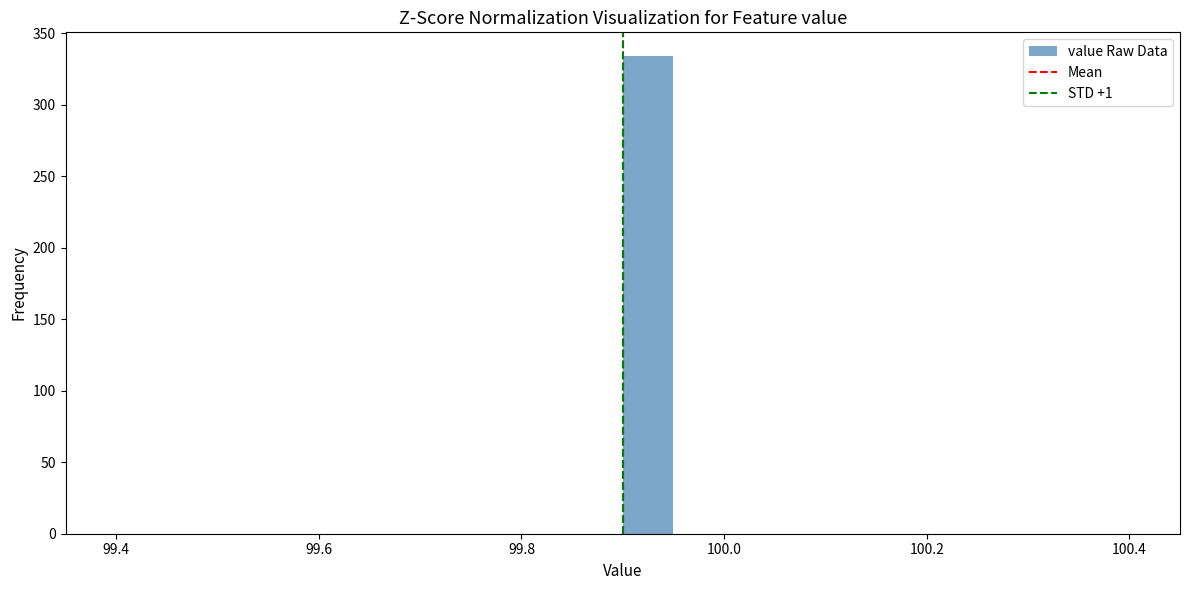

Read against the x-axis, roughly where is the centre of the tallest bar?

99.92